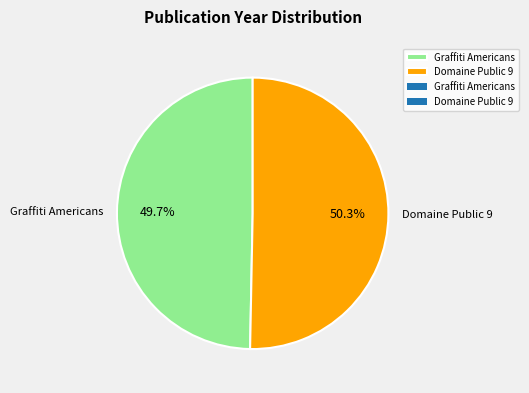

How many slices are in this pie chart?

2